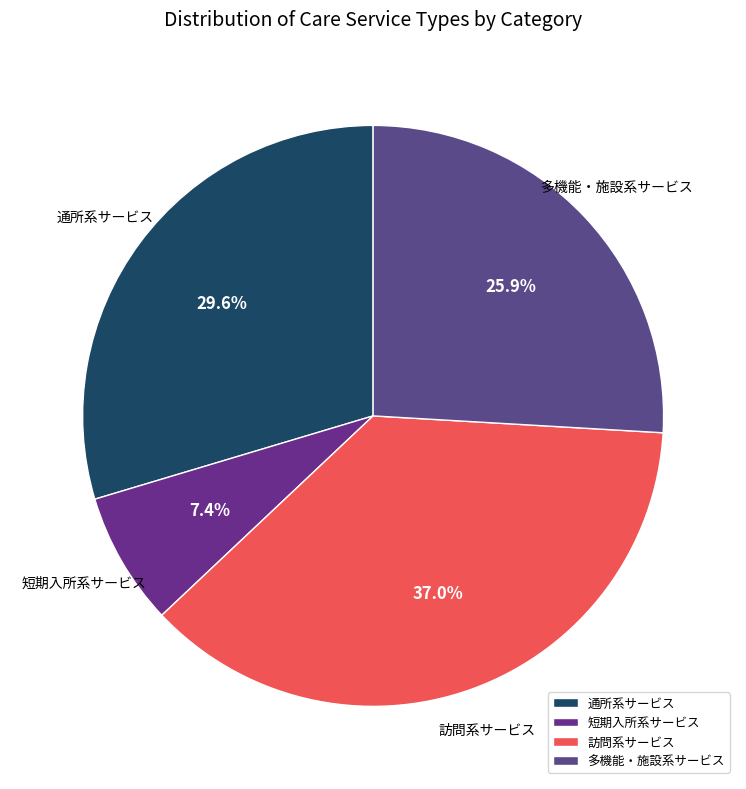

Does 短期入所系サービス account for over 50% of the chart?

No